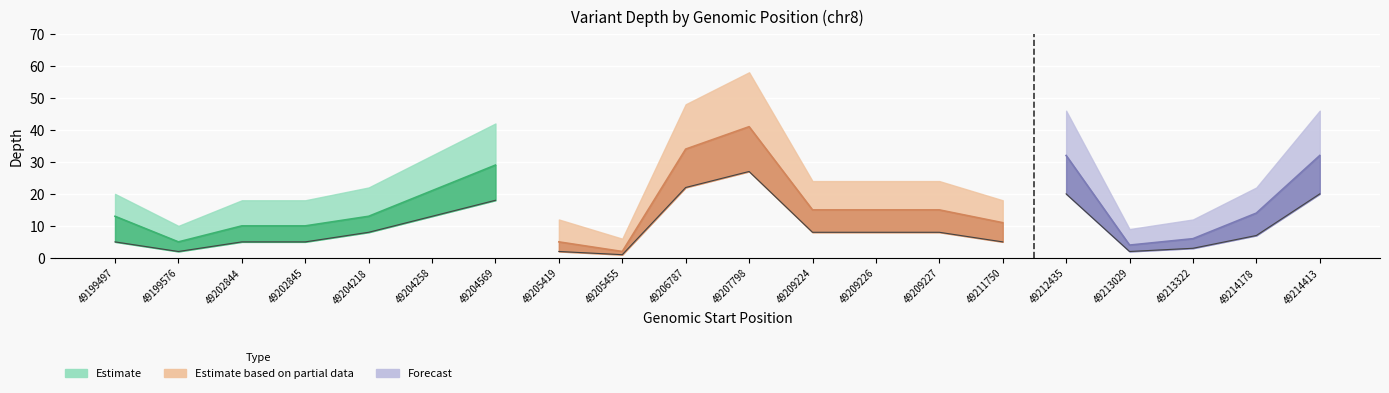

What is the difference between the maximum and minimum values in the depth_lower series?

26